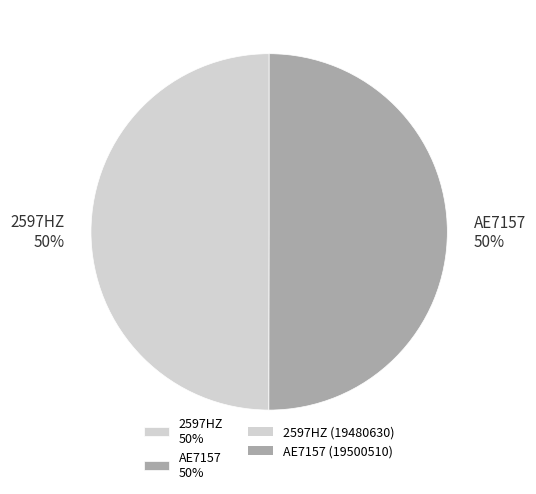

What is the ratio of the value at 2597HZ 50% to the value at AE7157 50%?

1.0